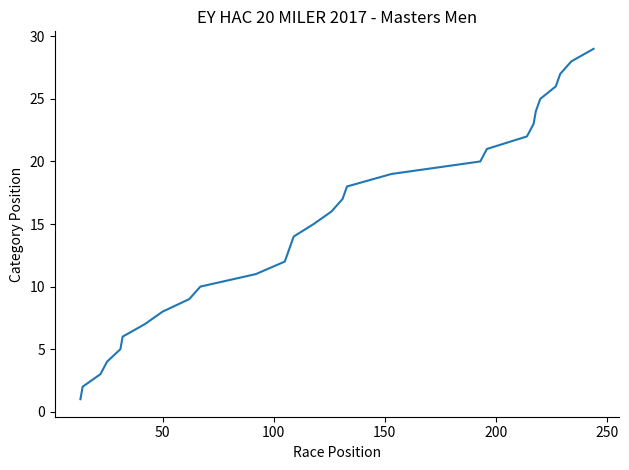

What is the difference between the second highest and second lowest values?

26